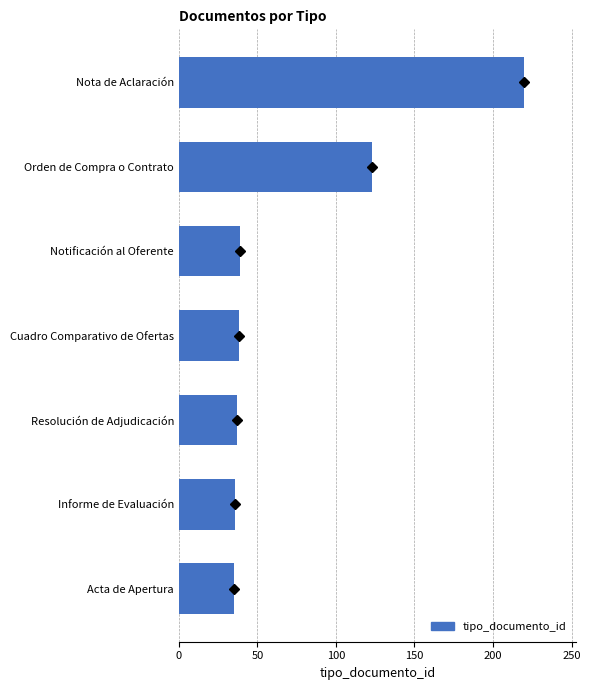

What is the approximate value at Nota de Aclaración?

220